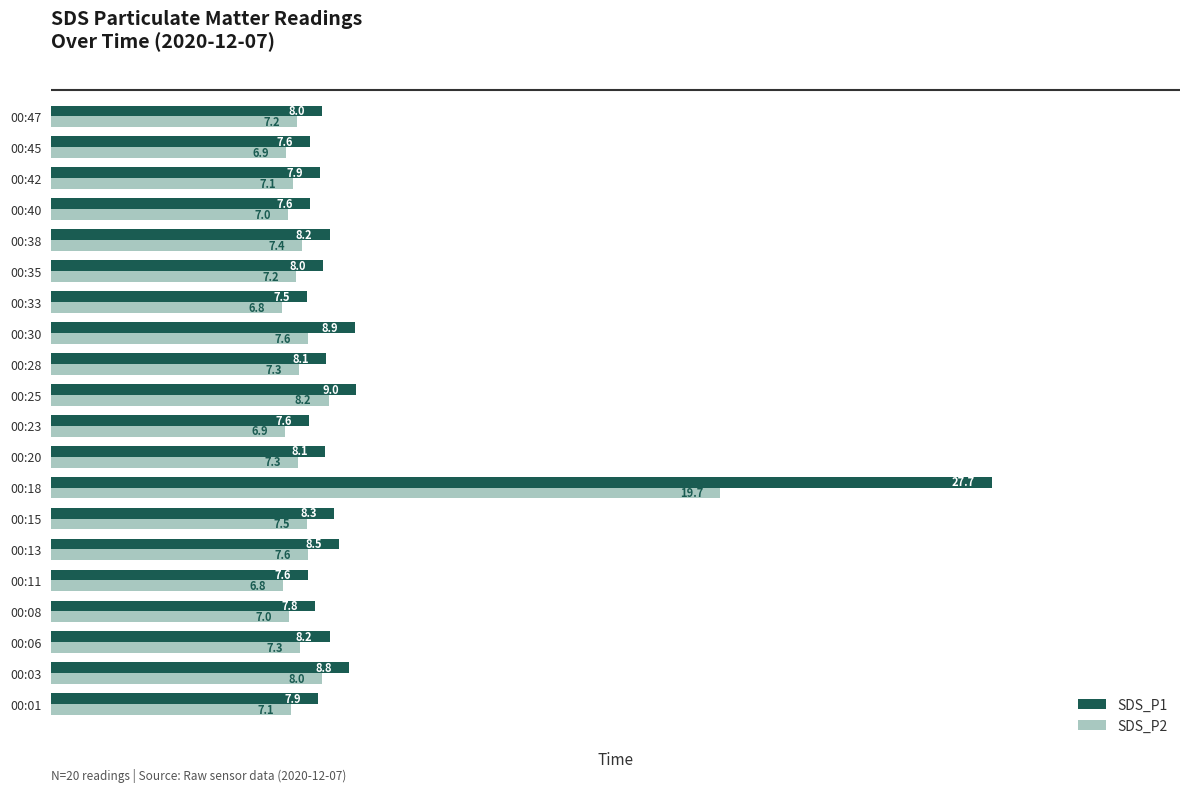

Which series has the largest total across all categories?

SDS_P1